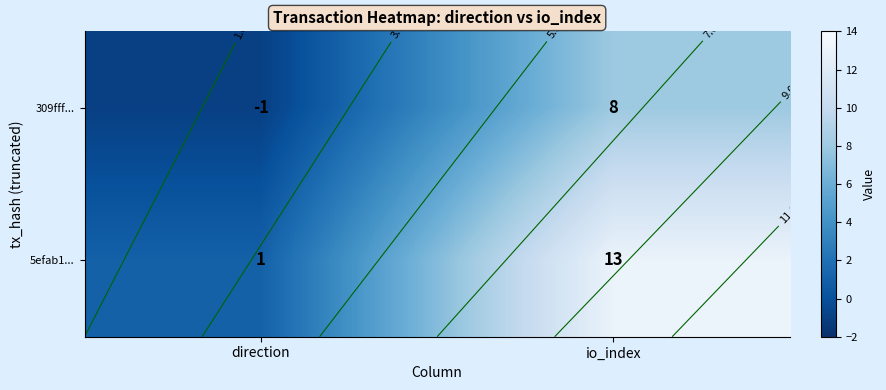

Which series has the largest total across all categories?

5efab1...